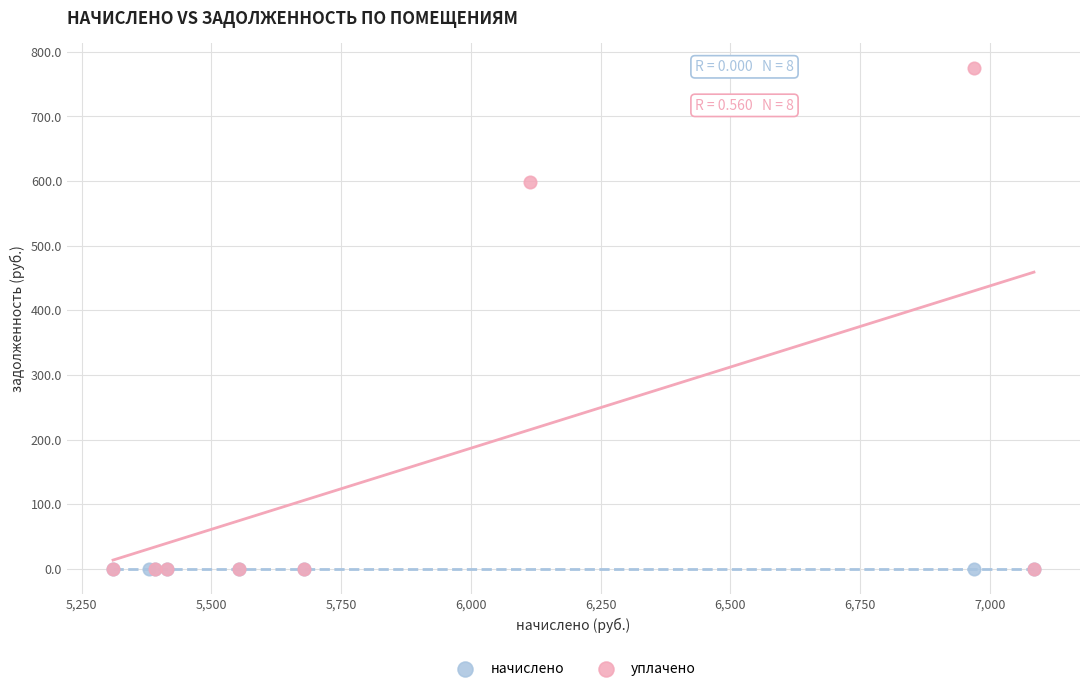

What are all the series names shown in the legend?

начислено, уплачено